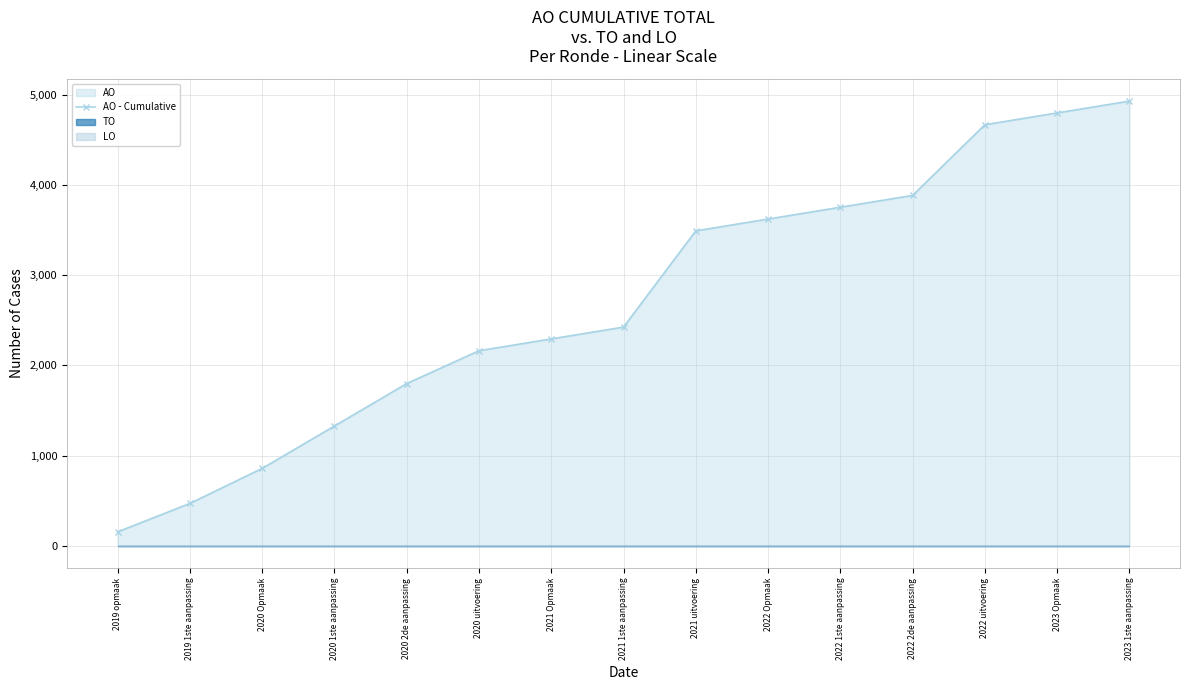

What is the label of the 7th point from the right?

2021 uitvoering